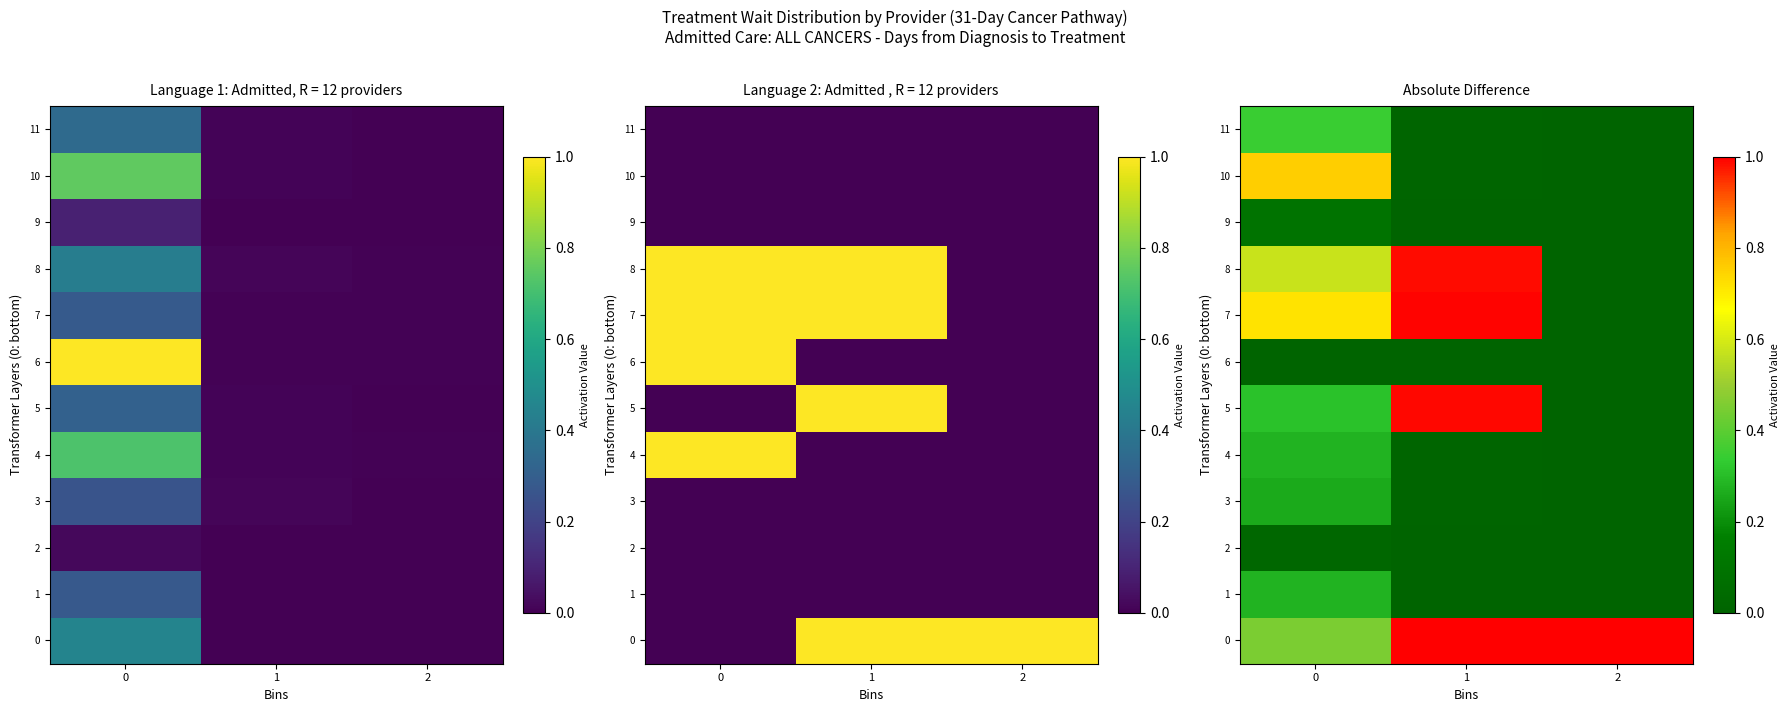

How many values in row_10 are above zero?

2